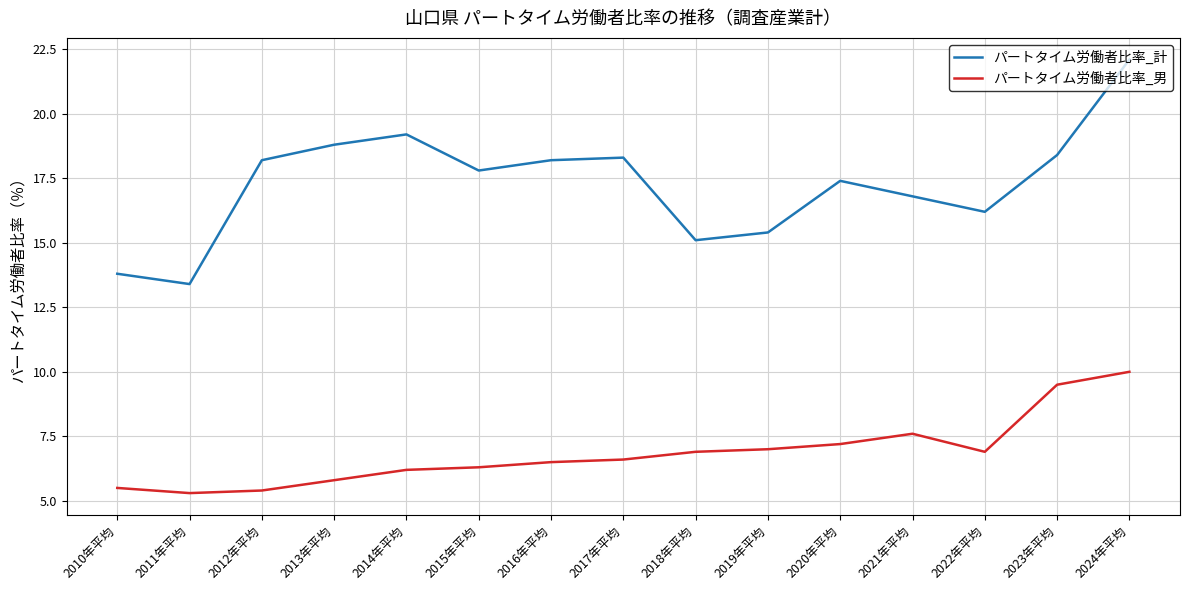

Reading right to left, list all the values displayed in this chart.

パートタイム労働者比率_計: 22.1	18.4	16.2	16.8	17.4	15.4	15.1	18.3	18.2	17.8	19.2	18.8	18.2	13.4	13.8
パートタイム労働者比率_男: 10.0	9.5	6.9	7.6	7.2	7.0	6.9	6.6	6.5	6.3	6.2	5.8	5.4	5.3	5.5